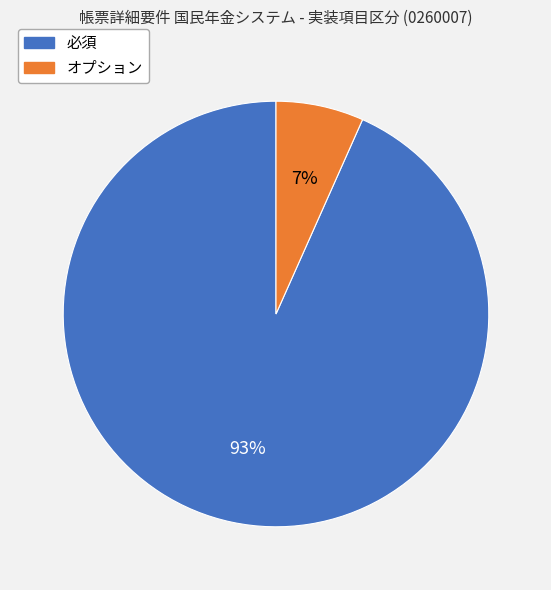

Is the sum of オプション and 必須 greater than half?

Yes